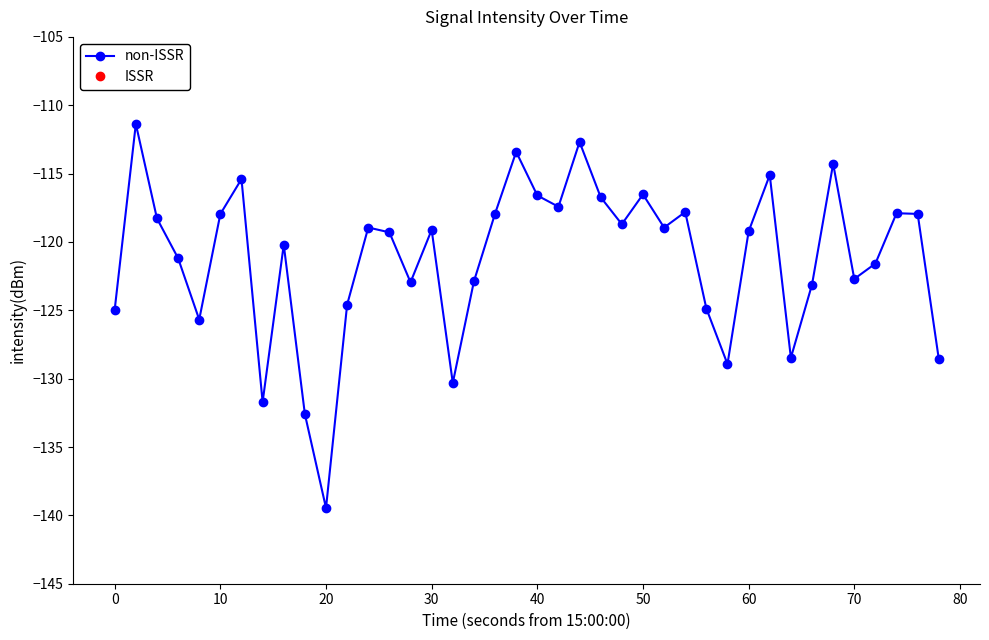

What is the value of the 38th point from the left?

-117.9